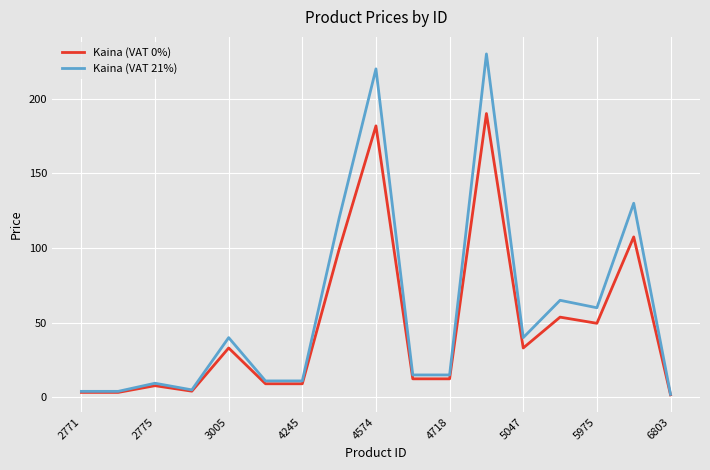

Which series has the widest spread of values?

Kaina (VAT 21%)